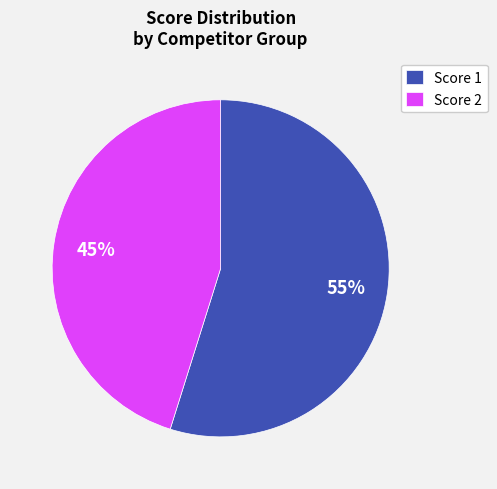

Which slice is the largest?

Score 1